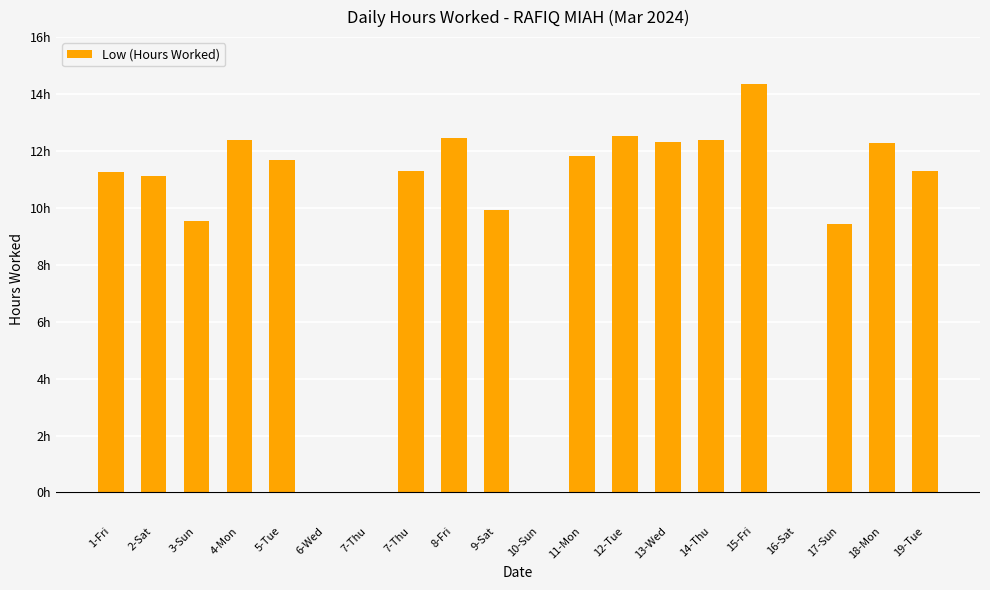

Are the bars horizontal?

No